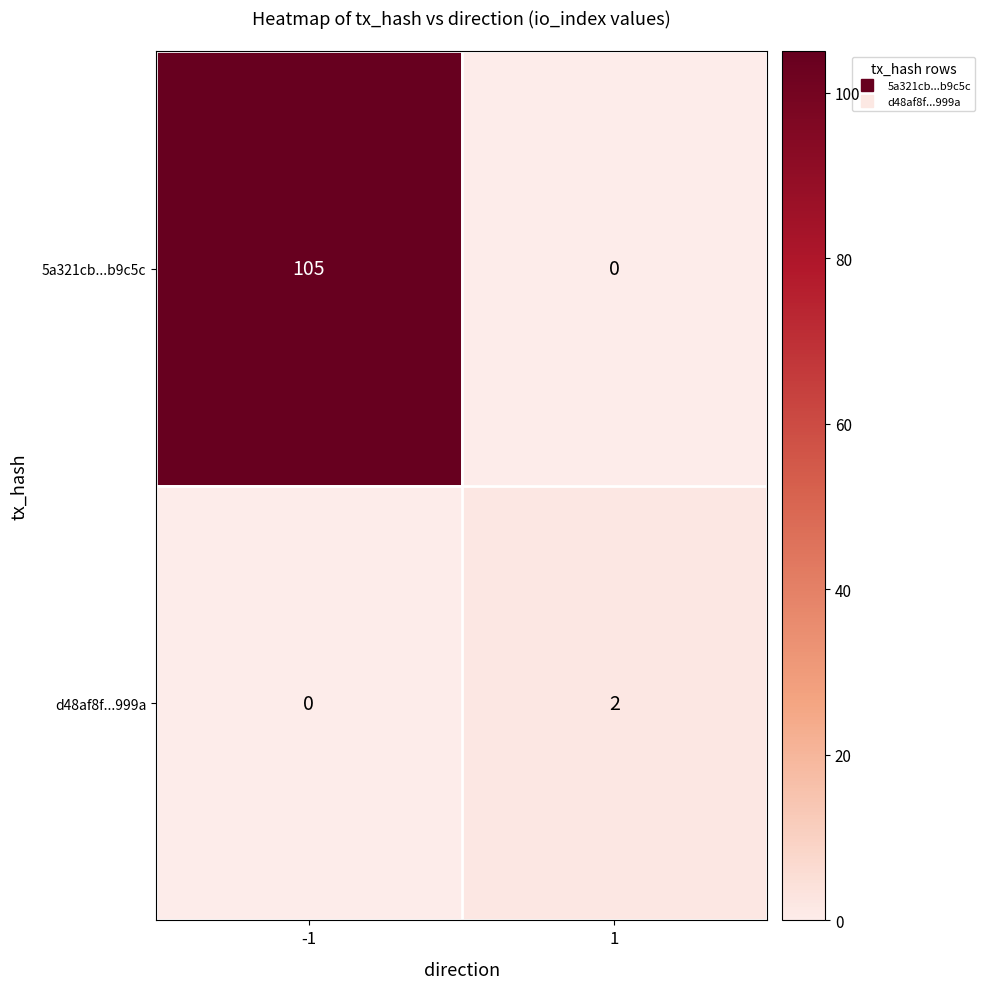

Reading right to left, transcribe all the data shown in this chart.

5a321cb...b9c5c: 0	105
d48af8f...999a: 2	0